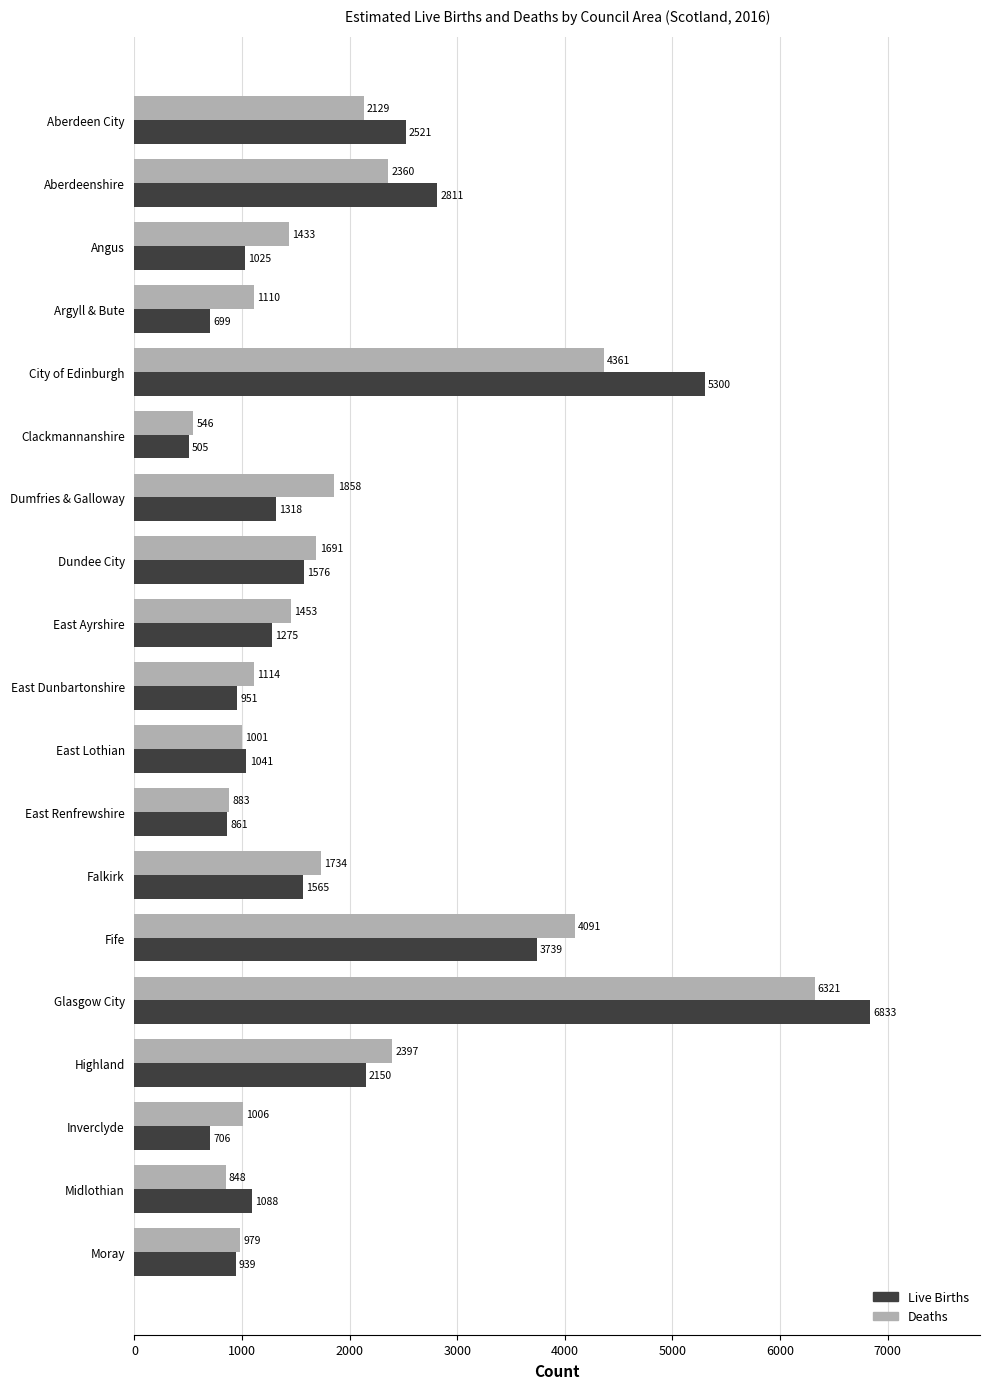

Between Angus and East Lothian, which series saw the biggest shift?

Deaths